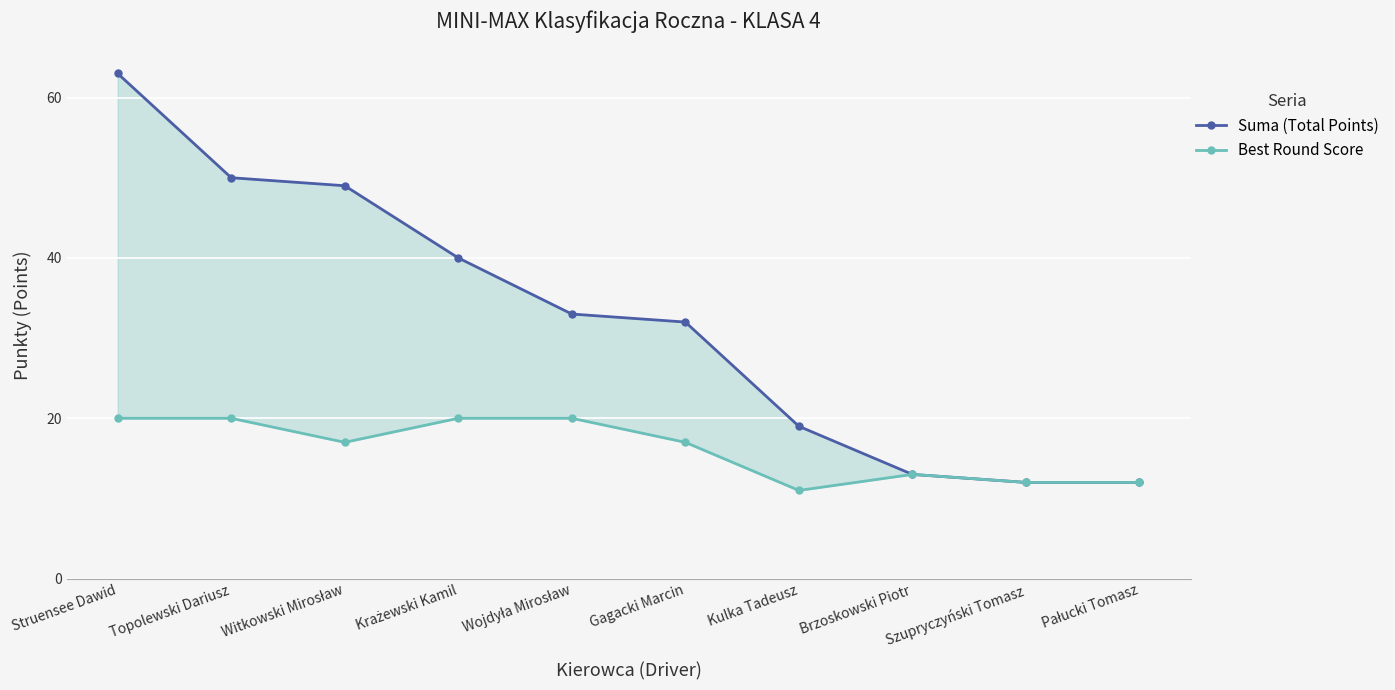

Between Witkowski Mirosław and Gagacki Marcin, which series saw the biggest shift?

Suma (Total Points)